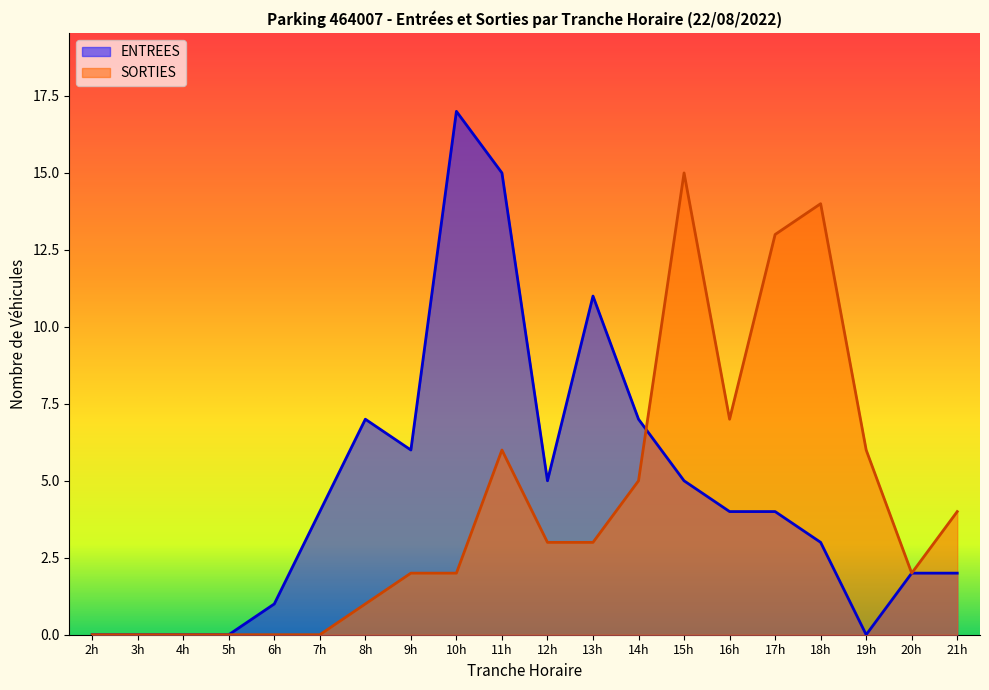

True or false: ENTREES and SORTIES cross at least once.

True